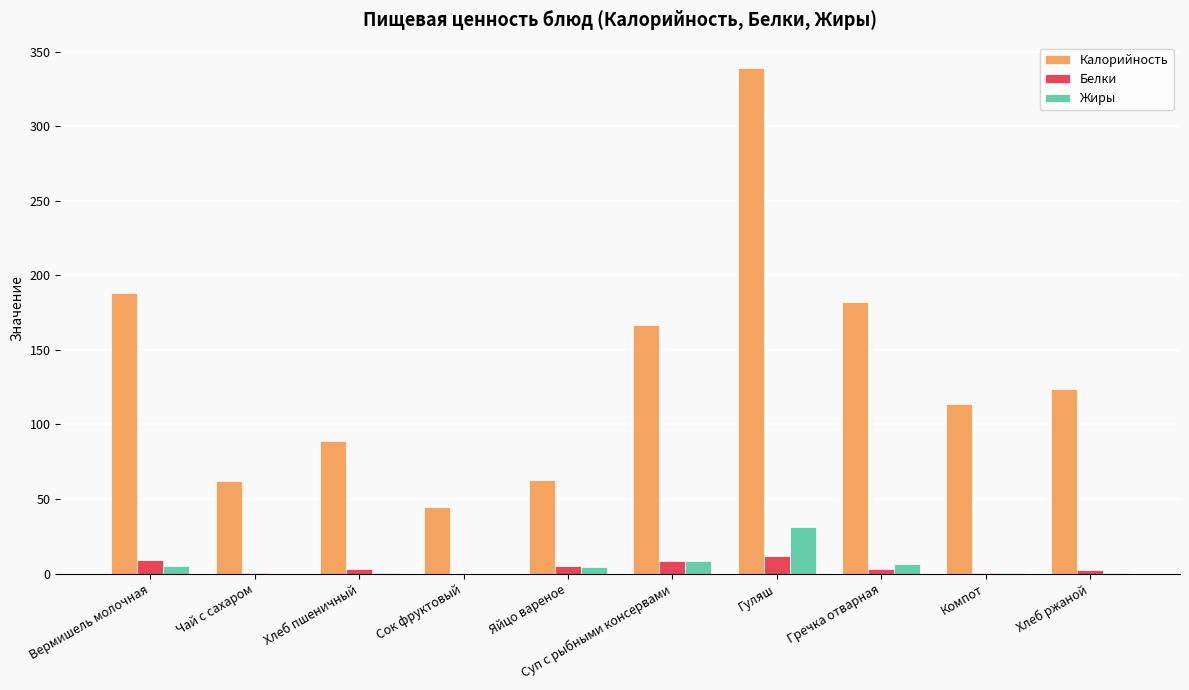

Which series changed the most between Сок фруктовый and Хлеб ржаной?

Калорийность